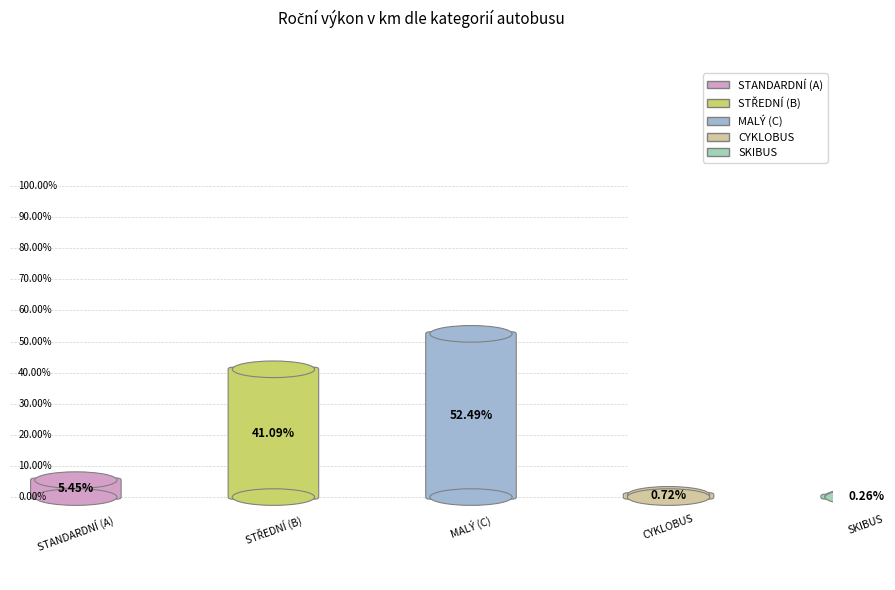

Combined, what portion of the pie is MALÝ (C) and SKIBUS?

52.7%